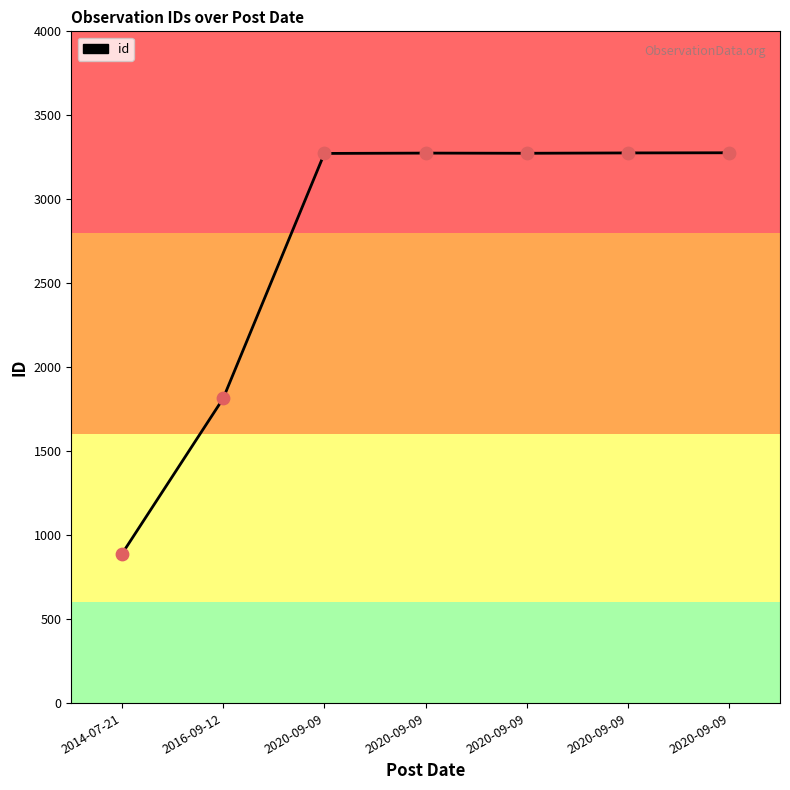

Approximately how many times larger is the value at 2020-09-09 compared to 2020-09-09?

1.0